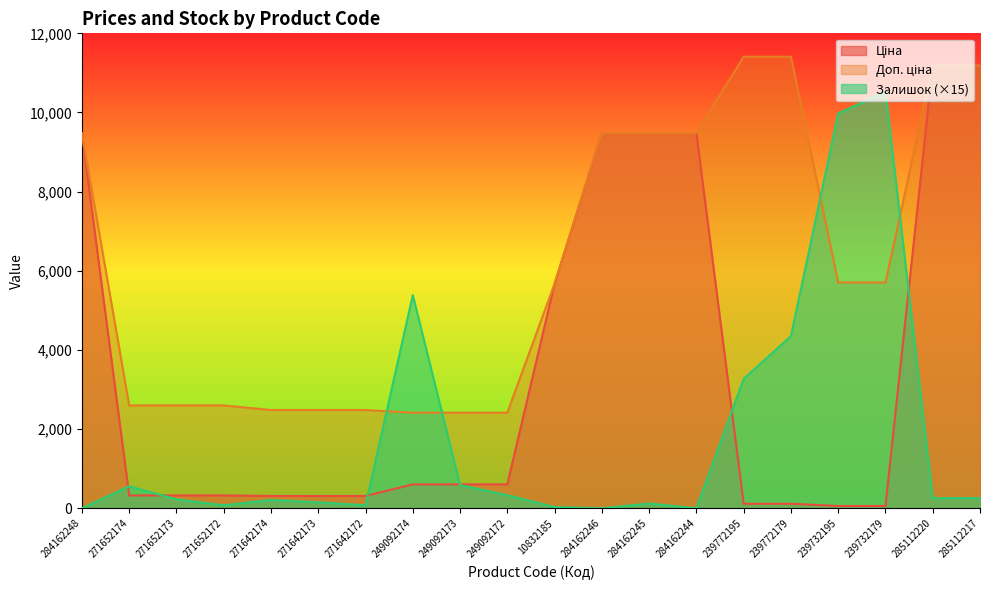

List the labels in order of Доп. ціна value, largest first.

239772195, 239772179, 285112220, 285112217, 284162248, 284162246, 284162245, 284162244, 239732195, 239732179, 10832185, 271652174, 271652173, 271652172, 271642174, 271642173, 271642172, 249092174, 249092173, 249092172